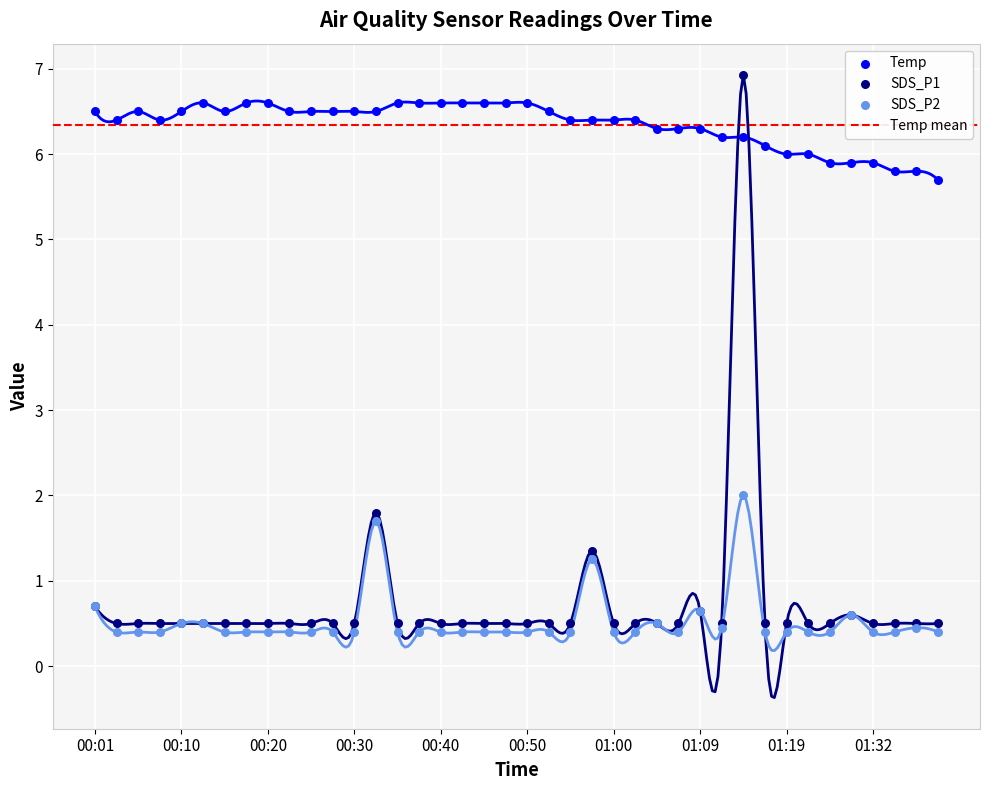

Is the value of SDS_P1 at 00:06 greater than the value of SDS_P2 at 00:23?

Yes